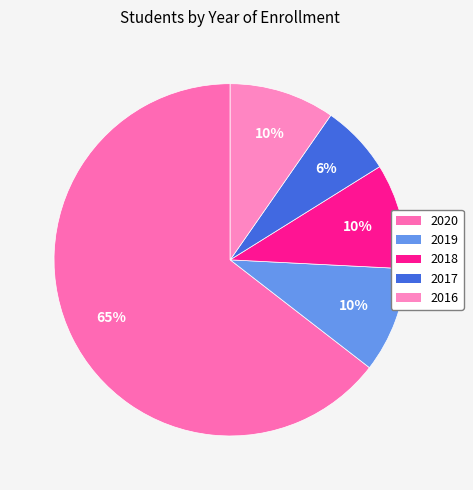

Which slice is the smallest?

2017